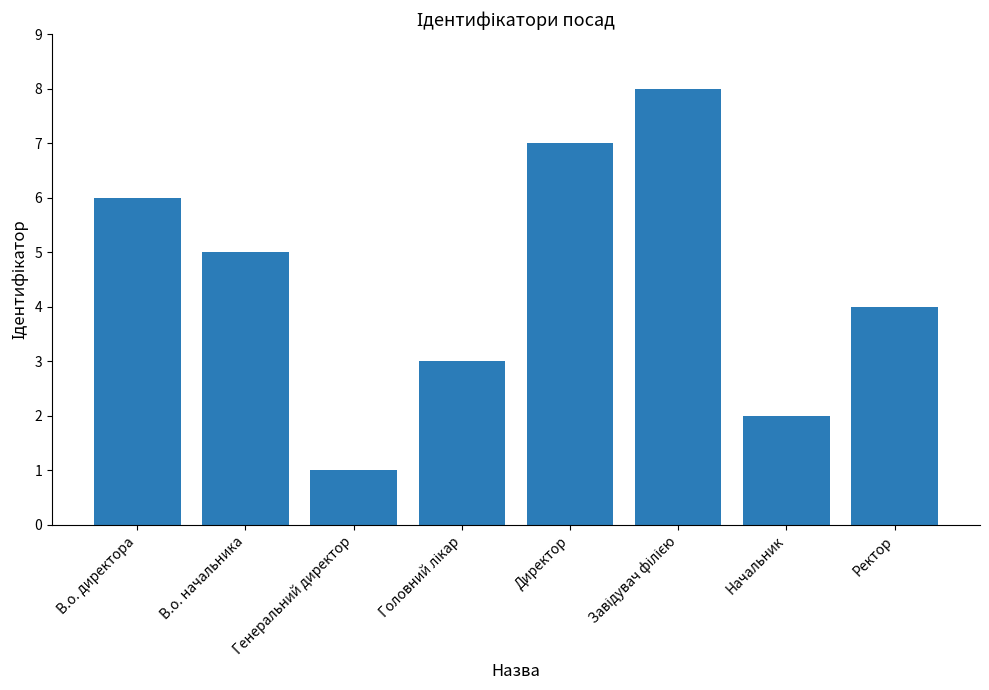

What is the difference between the maximum and minimum values?

7